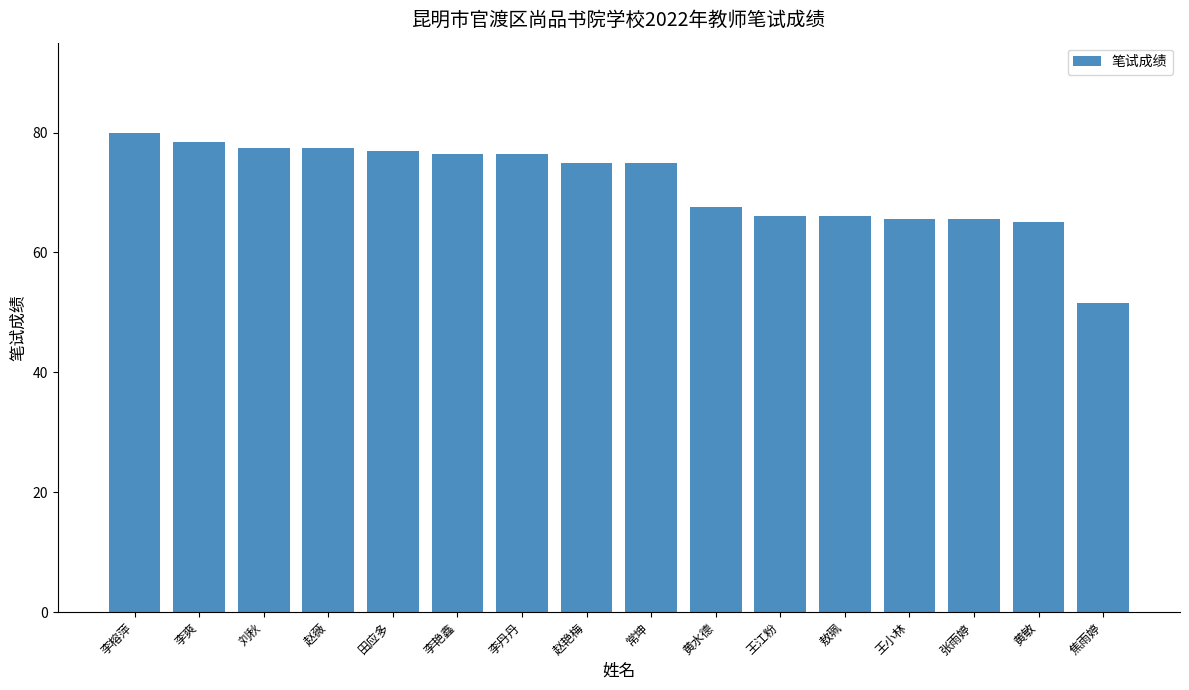

What is the approximate value at 常坤?

75.0